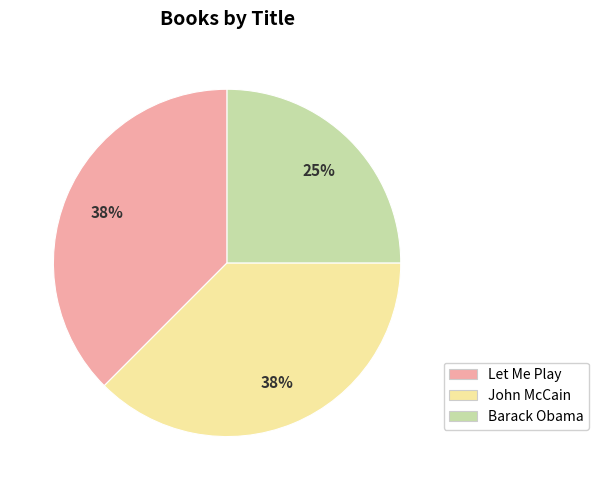

Is it true that John McCain is 51% of the pie?

False